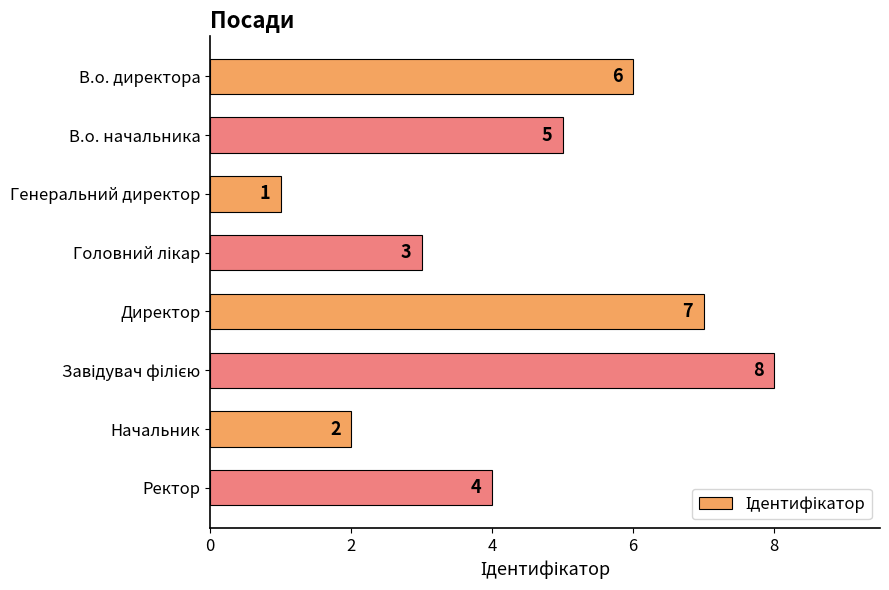

What is the greatest value displayed?

8